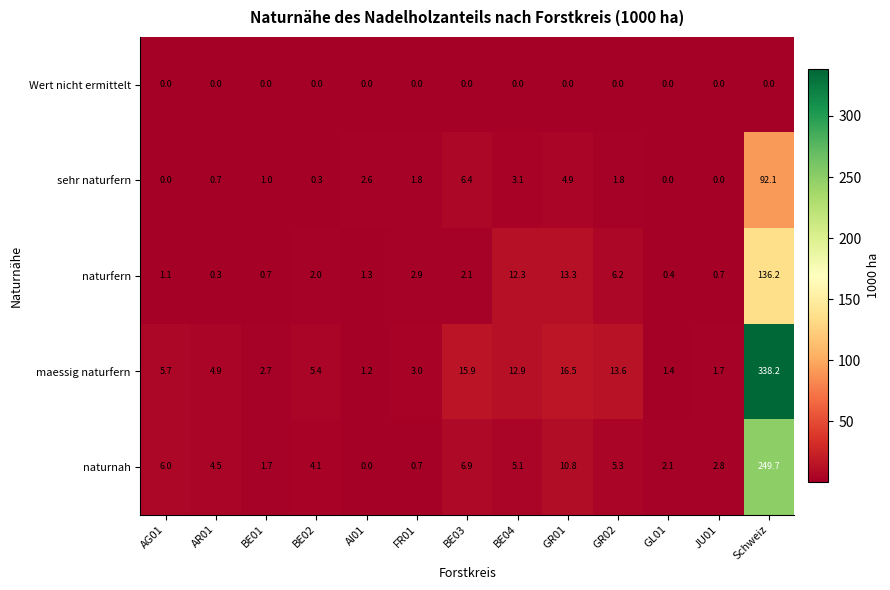

What is the difference between the maximum and minimum values in the naturnah series?

249.7